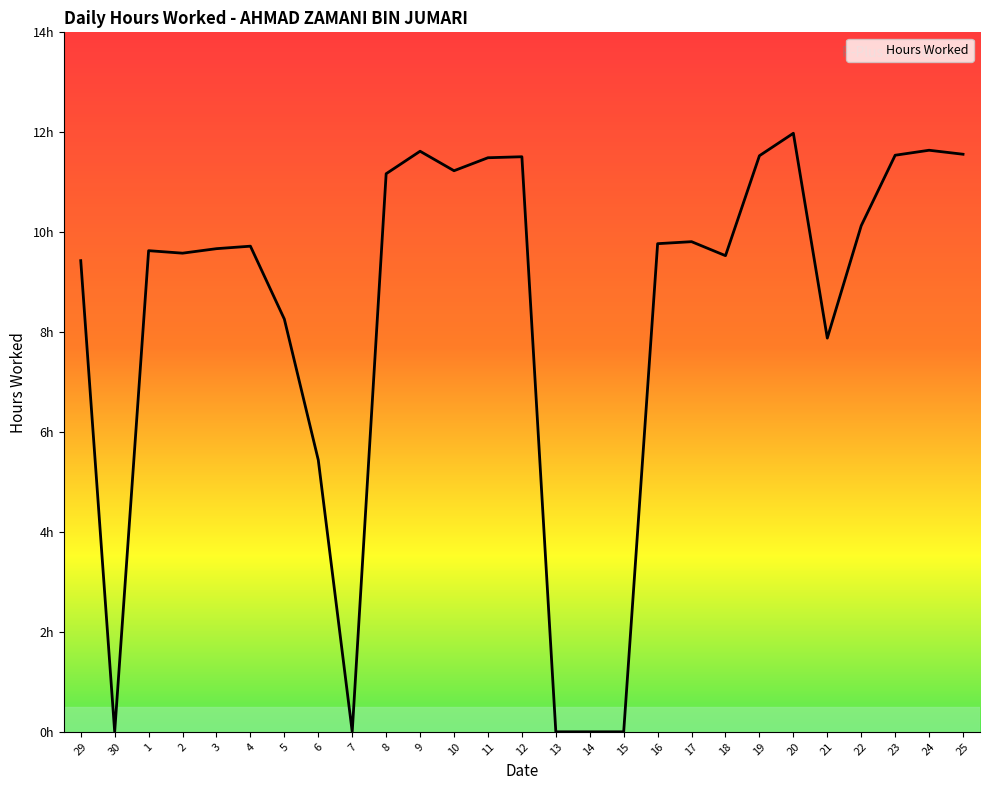

What is the difference between the values at 7 and 19?

11.5